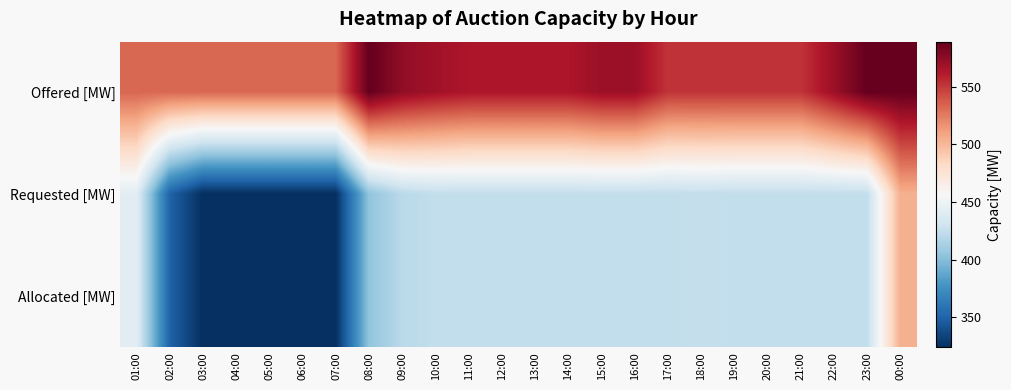

Reading left to right, what are all the values shown in this chart?

Offered [MW]: 01:00=533	02:00=533	03:00=533	04:00=533	05:00=533	06:00=533	07:00=533	08:00=589	09:00=574	10:00=568	11:00=564	12:00=564	13:00=564	14:00=564	15:00=570	16:00=570	17:00=552	18:00=552	19:00=552	20:00=552	21:00=552	22:00=570	23:00=589	00:00=589
Requested [MW]: 01:00=442	02:00=350	03:00=324	04:00=324	05:00=324	06:00=324	07:00=324	08:00=404	09:00=421	10:00=424	11:00=424	12:00=424	13:00=424	14:00=424	15:00=424	16:00=424	17:00=424	18:00=425	19:00=424	20:00=424	21:00=424	22:00=424	23:00=424	00:00=504
Allocated [MW]: 01:00=442	02:00=350	03:00=324	04:00=324	05:00=324	06:00=324	07:00=324	08:00=404	09:00=421	10:00=424	11:00=424	12:00=424	13:00=424	14:00=424	15:00=424	16:00=424	17:00=424	18:00=425	19:00=424	20:00=424	21:00=424	22:00=424	23:00=424	00:00=504